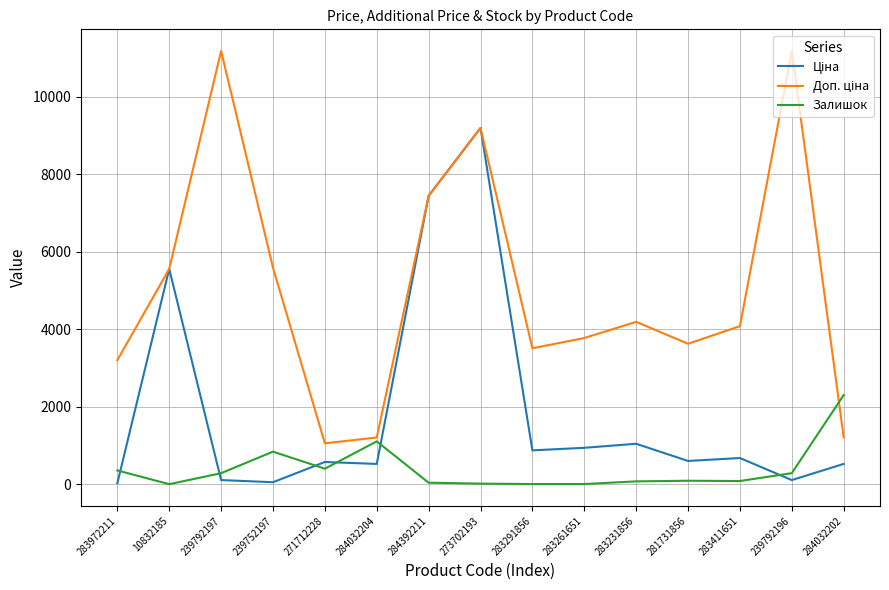

What is the maximum value shown in the chart?

11182.0